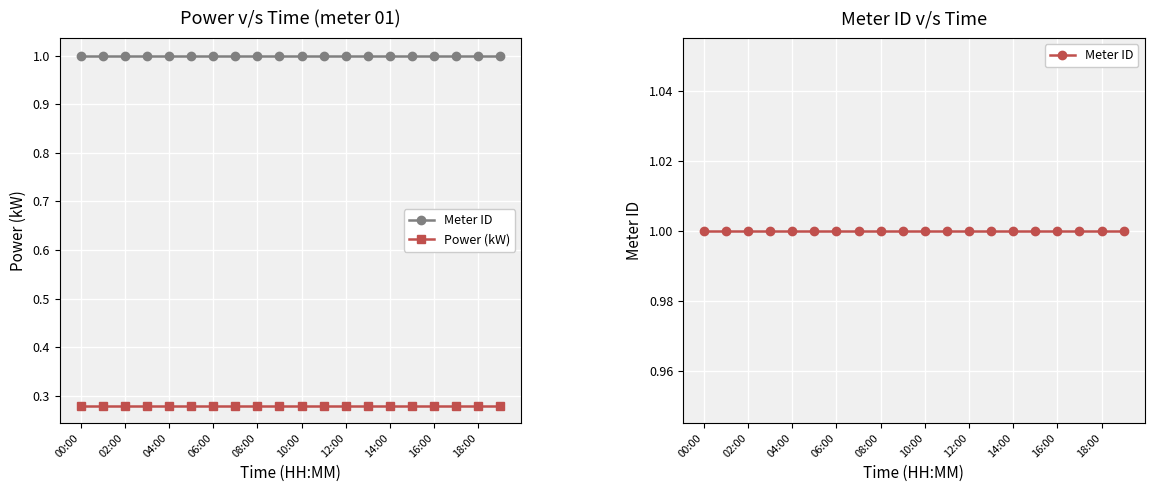

Which category has the lowest value in the Meter ID series?

00:00